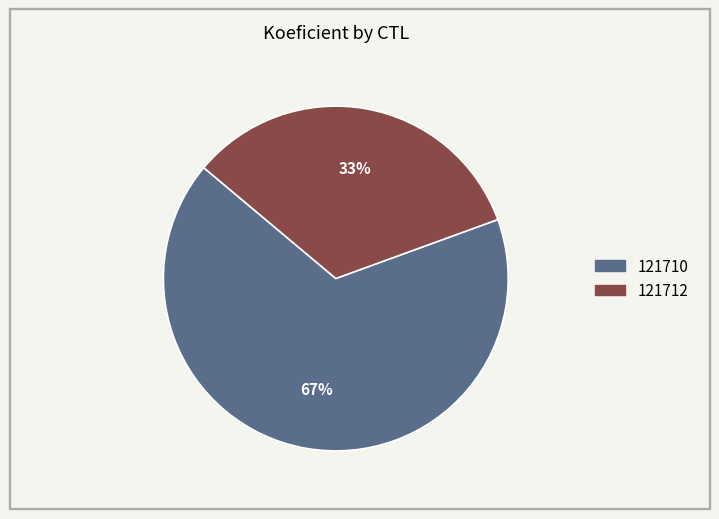

To the nearest percent, what percentage of the pie is 121710?

67%